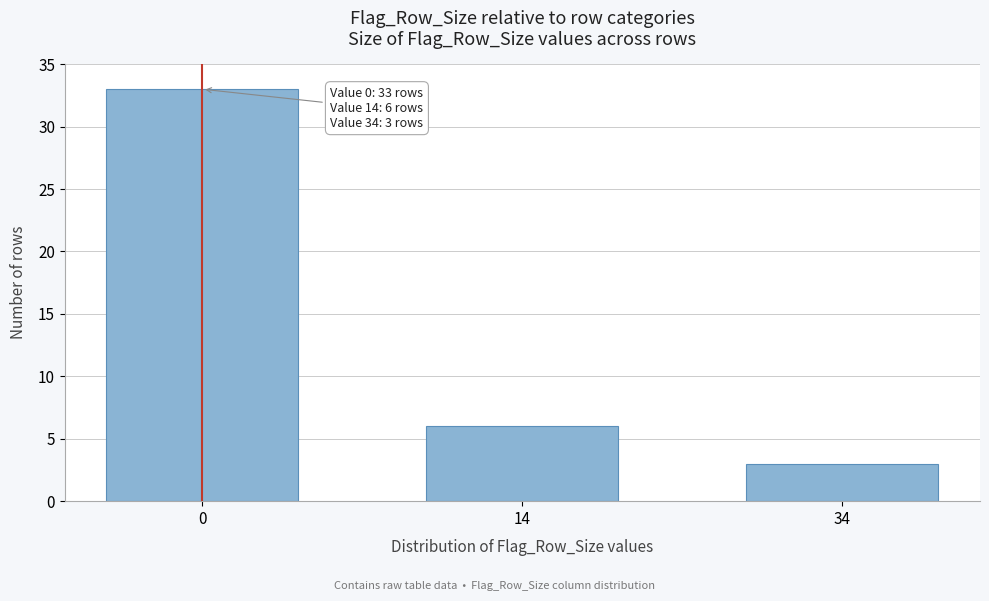

Reading left to right, what are all the values shown in this chart?

0=33	14=6	34=3